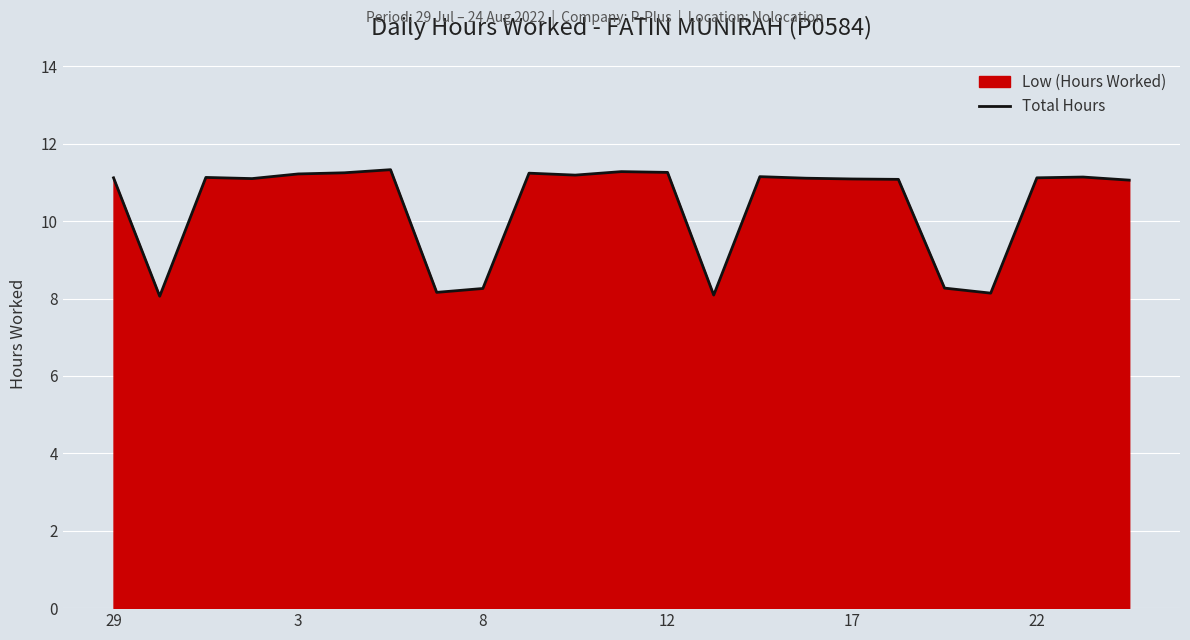

What is the ratio of the value at 29 to the value at 22?

1.0